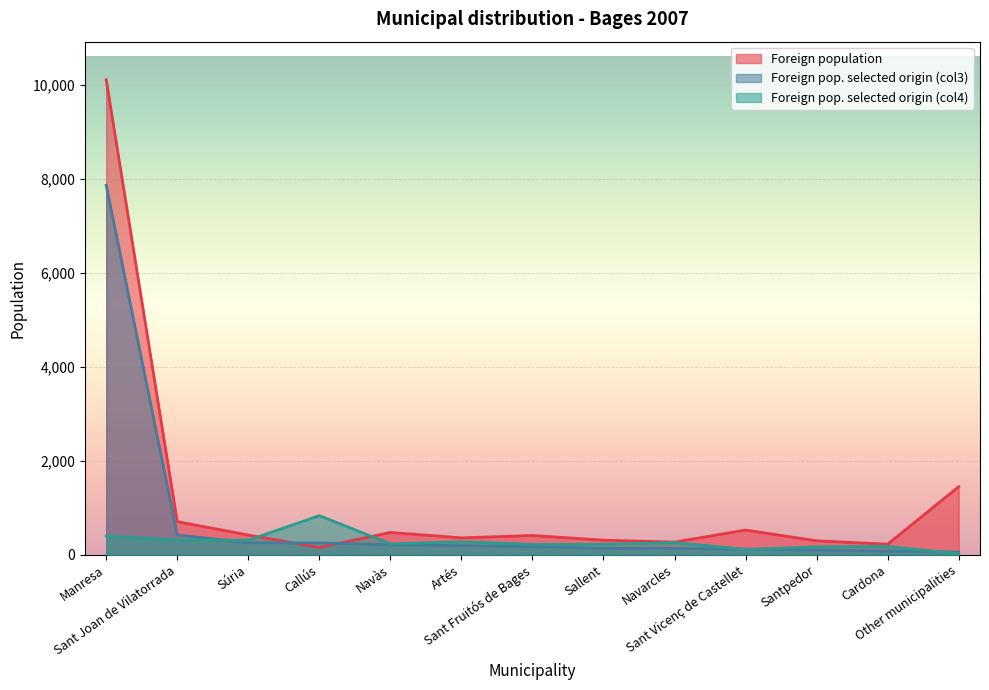

Does the chart display data point markers on the line(s)?

No